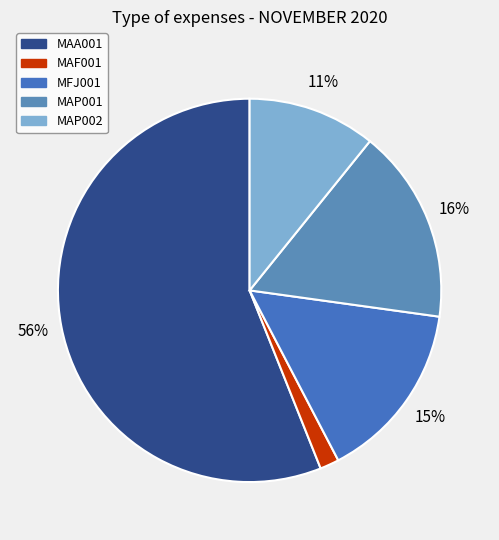

Is it true that MAF001 is 1% of the pie?

False